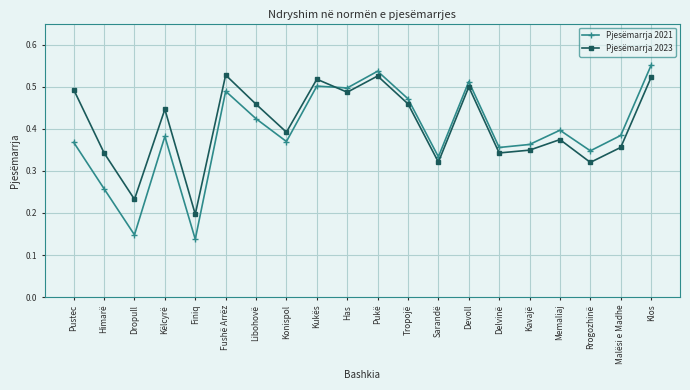

Is it true that Pjesëmarrja 2021 equals 0.4 at Malësi e Madhe?

True